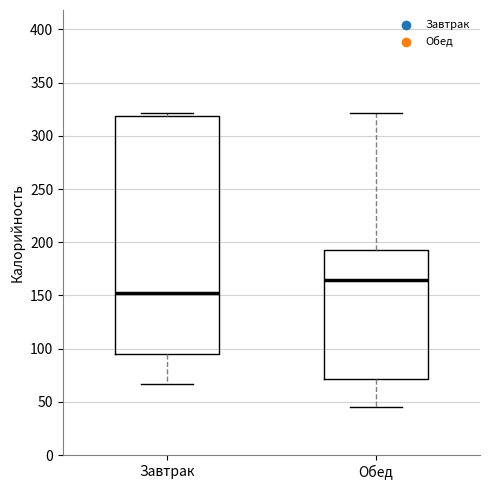

Where does the median line of the box for Обед sit on the y-axis? The values are not printed on the chart, so give them approximately, as read against the axis.

165